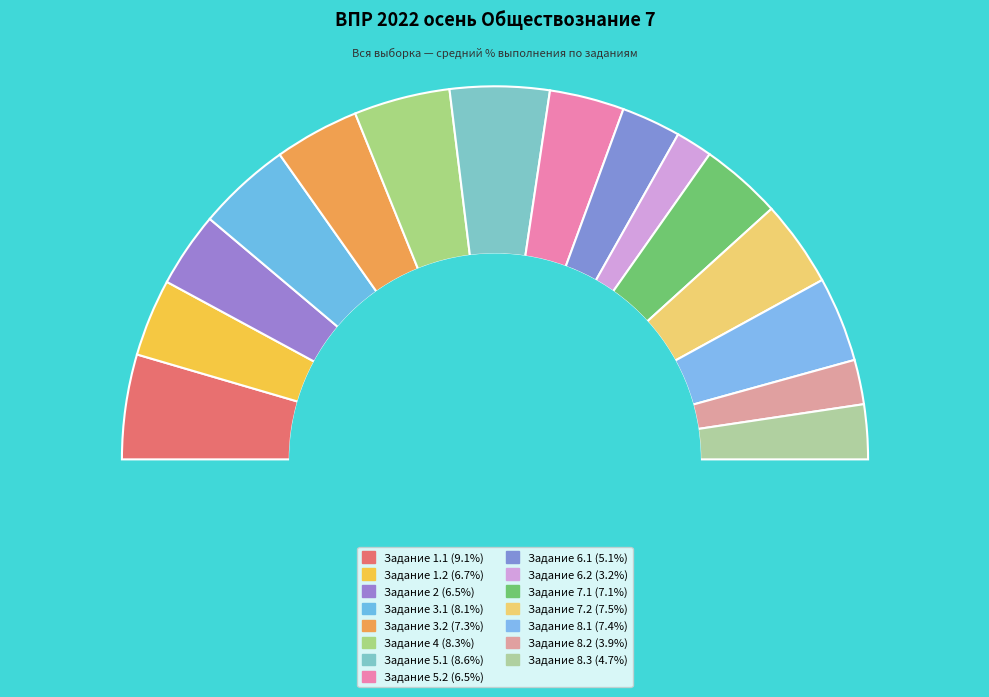

The 8.1 slice represents 7% of the pie. True or false?

True